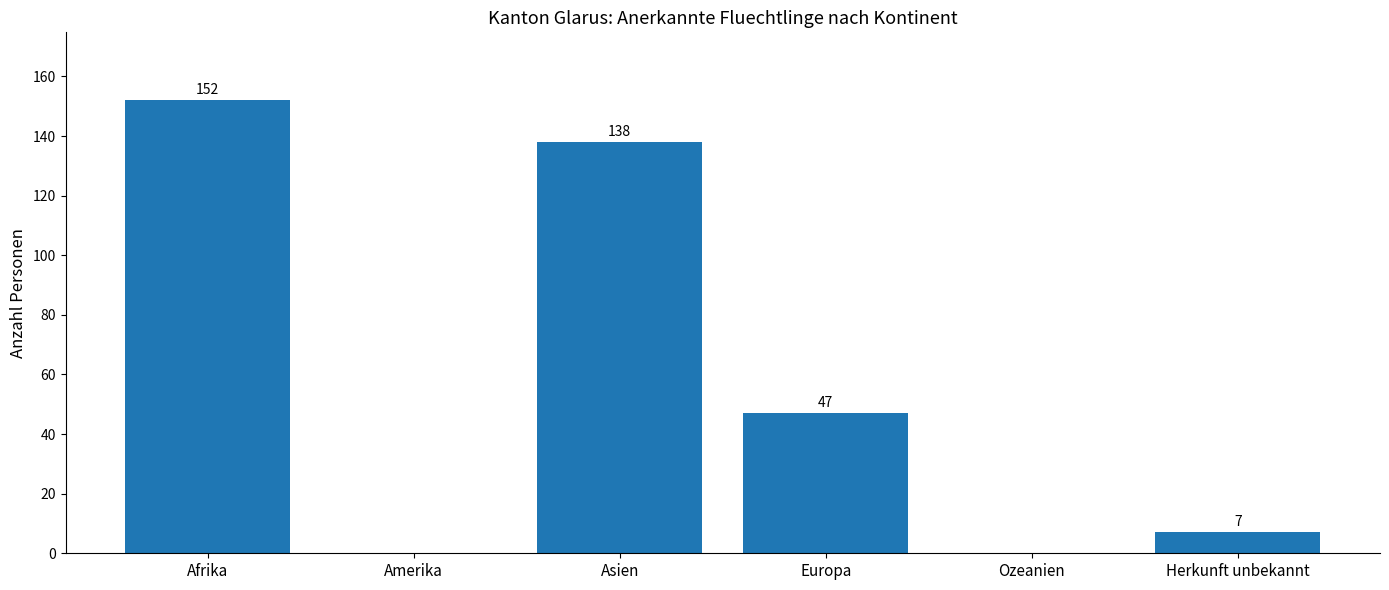

Is it true that the value at Europa is 22?

False